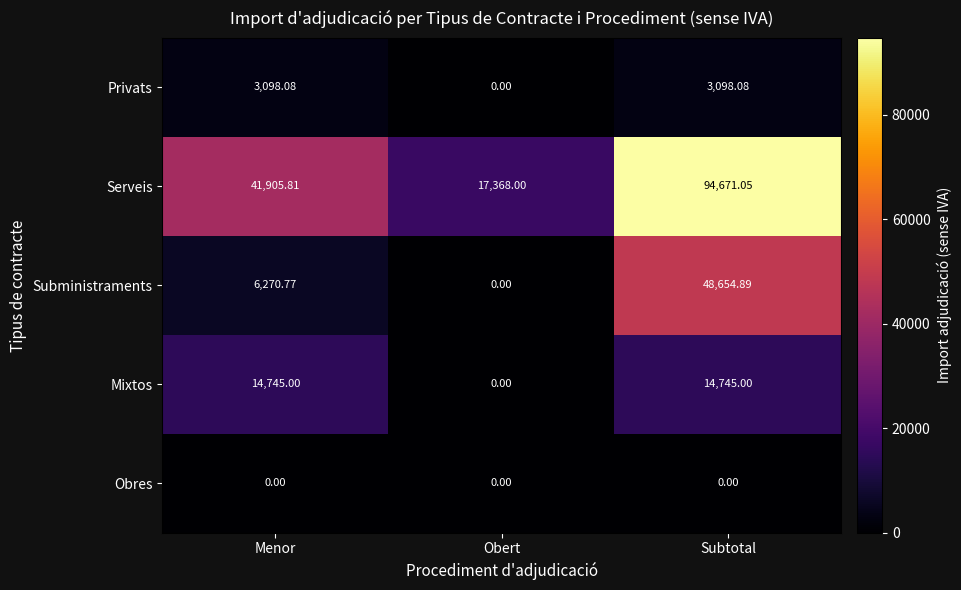

Which series changed the most between Menor and Obert?

Serveis